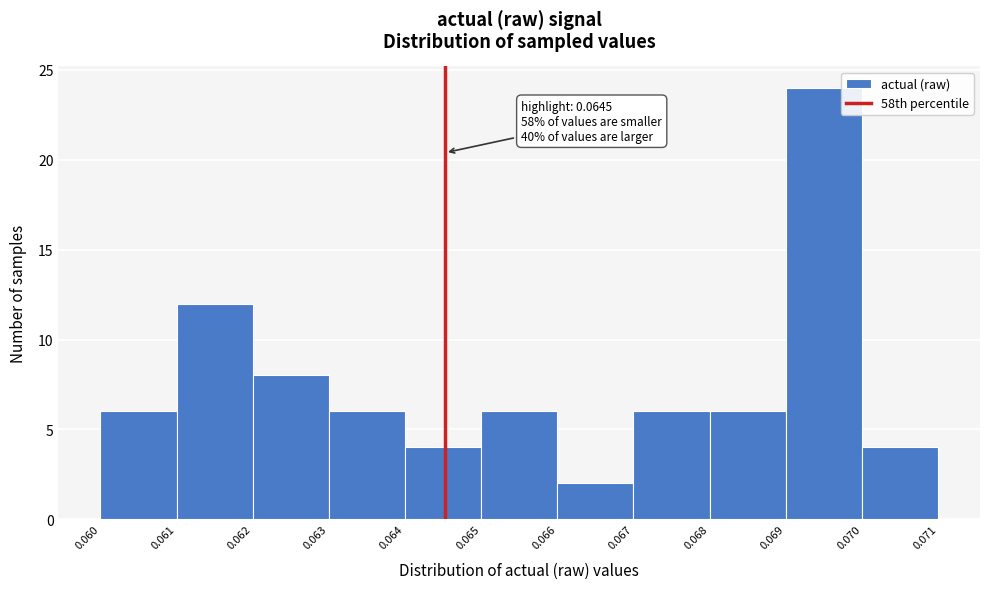

Over which range of the x-axis is the bar tallest?

0.069 to 0.070